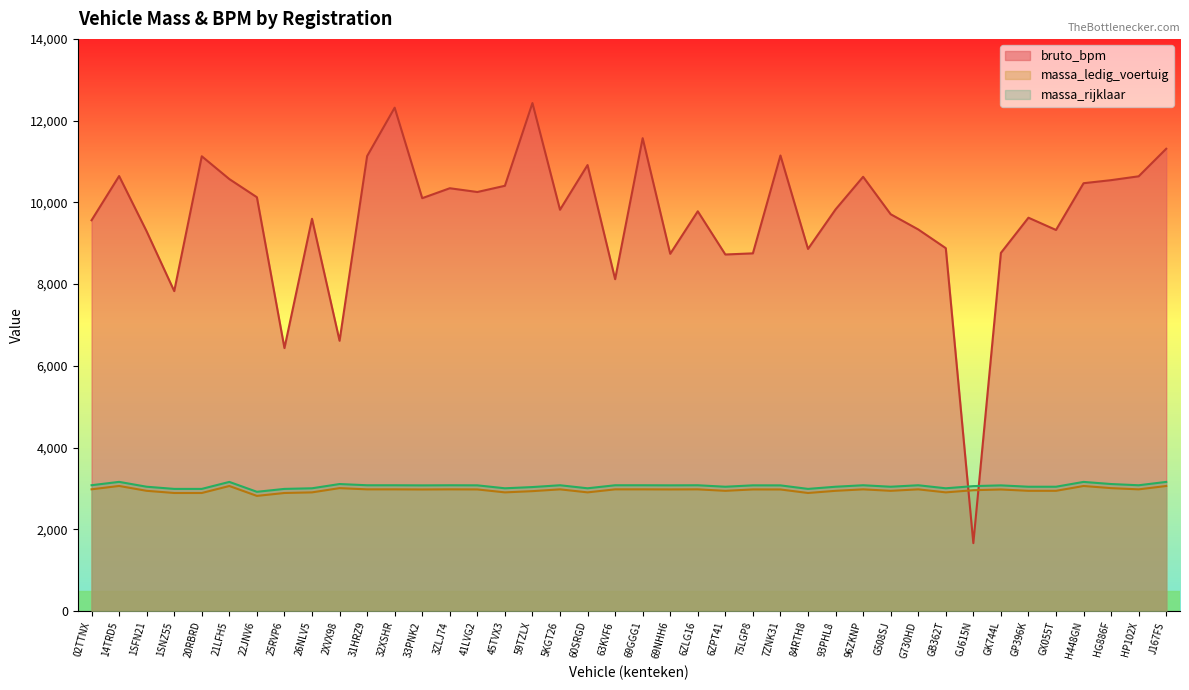

Reading left to right, transcribe all the data shown in this chart.

bruto_bpm: 02TTNX=9563	14TRD5=10644	1SFN21=9290	1SNZ55=7829	20RBRD=11128	21LFH5=10570	22JNV6=10126	25RVP6=6435	26NLV5=9599	2XVX98=6614	31HRZ9=11132	32XSHR=12317	33PNK2=10103	3ZLJ74=10346	41LVG2=10254	45TVX3=10406	59TZLX=12430	5KGT26=9820	60SRGD=10913	63KVF6=8121	69GGG1=11571	69NHH6=8742	6ZLG16=9782	6ZPT41=8725	75LGP8=8753	7ZNK31=11147	84RTH8=8861	93PHL8=9828	96ZKNP=10626	G508SJ=9710	G730HD=9338	GB362T=8880	GJ615N=1663	GK744L=8764	GP396K=9625	GX055T=9325	H448GN=10469	HG886F=10544	HP102X=10638	J167FS=11312
massa_ledig_voertuig: 02TTNX=2980	14TRD5=3062	1SFN21=2943	1SNZ55=2890	20RBRD=2890	21LFH5=3061	22JNV6=2819	25RVP6=2890	26NLV5=2905	2XVX98=3009	31HRZ9=2979	32XSHR=2979	33PNK2=2976	3ZLJ74=2979	41LVG2=2977	45TVX3=2905	59TZLX=2935	5KGT26=2979	60SRGD=2905	63KVF6=2979	69GGG1=2979	69NHH6=2977	6ZLG16=2979	6ZPT41=2943	75LGP8=2977	7ZNK31=2976	84RTH8=2890	93PHL8=2943	96ZKNP=2979	G508SJ=2943	G730HD=2979	GB362T=2905	GJ615N=2958	GK744L=2976	GP396K=2943	GX055T=2943	H448GN=3061	HG886F=3009	HP102X=2979	J167FS=3061
massa_rijklaar: 02TTNX=3080	14TRD5=3162	1SFN21=3043	1SNZ55=2990	20RBRD=2990	21LFH5=3161	22JNV6=2919	25RVP6=2990	26NLV5=3005	2XVX98=3109	31HRZ9=3079	32XSHR=3079	33PNK2=3076	3ZLJ74=3079	41LVG2=3077	45TVX3=3005	59TZLX=3035	5KGT26=3079	60SRGD=3005	63KVF6=3079	69GGG1=3079	69NHH6=3077	6ZLG16=3079	6ZPT41=3043	75LGP8=3077	7ZNK31=3076	84RTH8=2990	93PHL8=3043	96ZKNP=3079	G508SJ=3043	G730HD=3079	GB362T=3005	GJ615N=3058	GK744L=3076	GP396K=3043	GX055T=3043	H448GN=3161	HG886F=3109	HP102X=3079	J167FS=3161